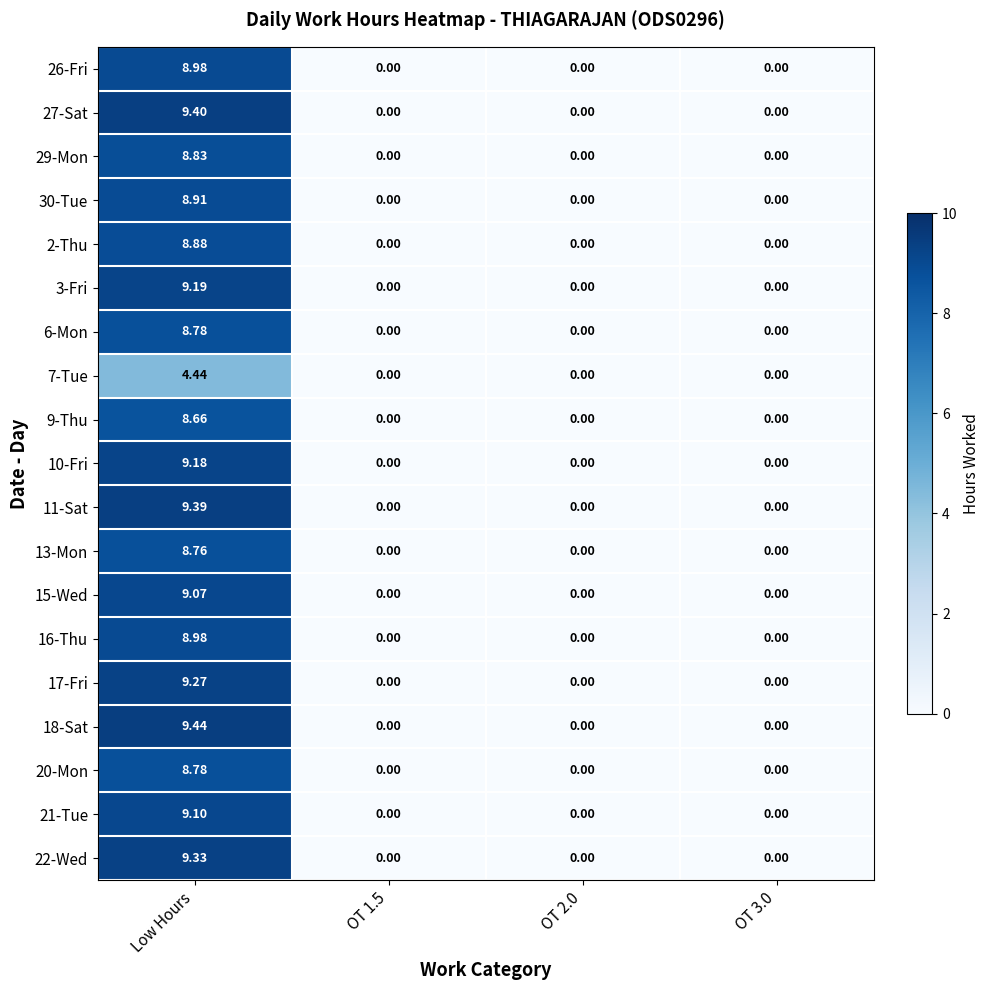

What is the spread (max minus min) of values at Low Hours?

5.0